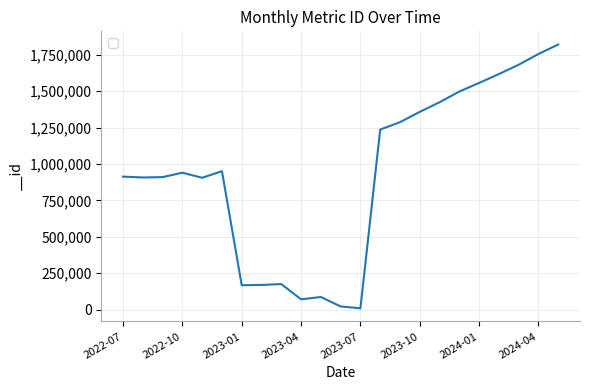

Is this an area chart (filled region under the line)?

No